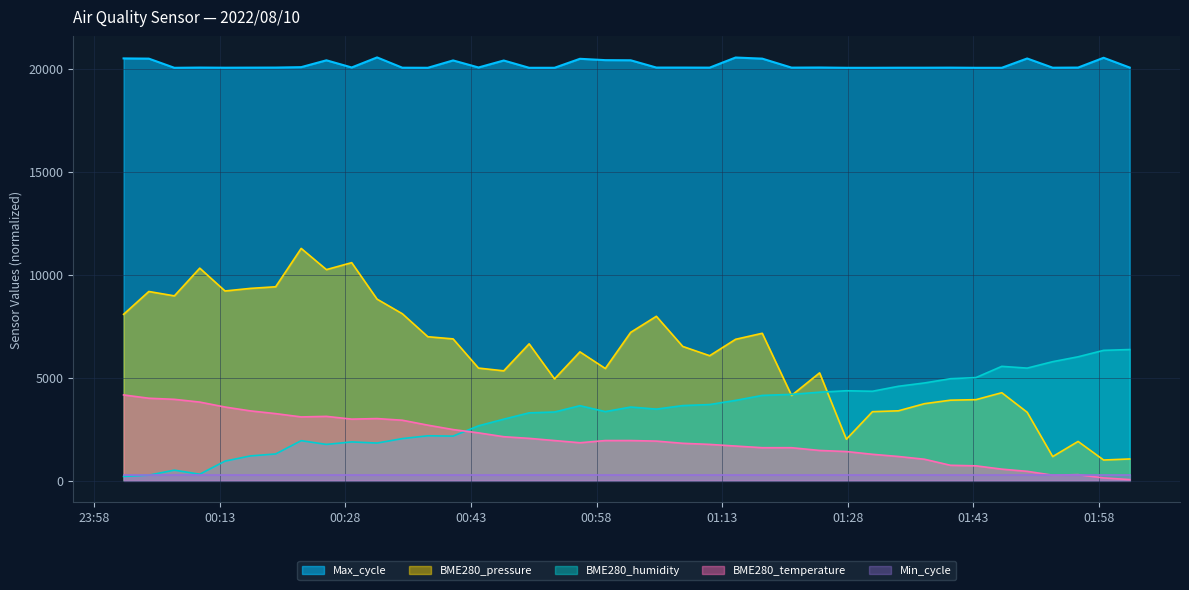

Which series has the widest spread of values?

BME280_pressure